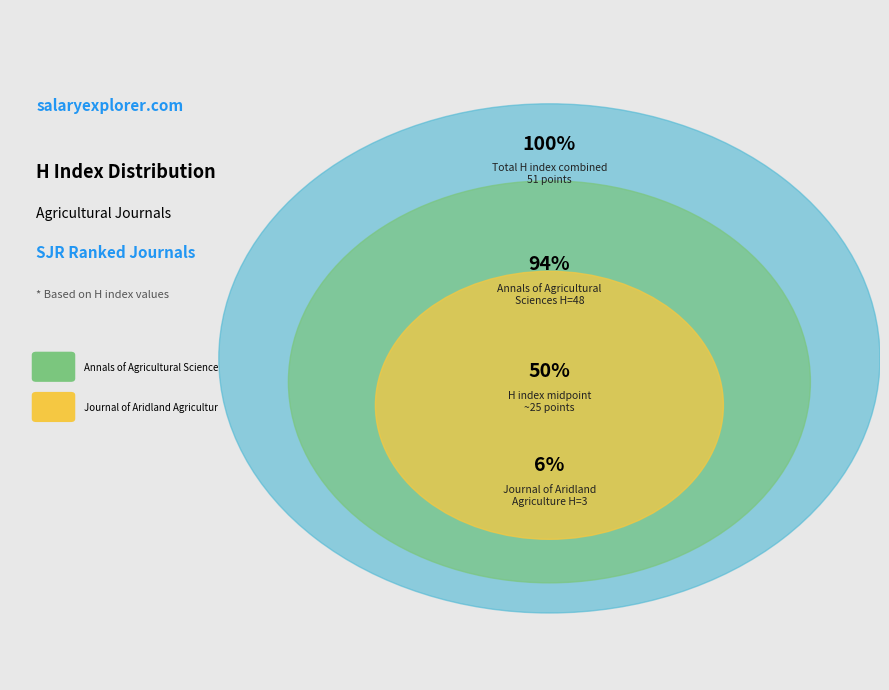

Is it true that Annals of Agricultural Sciences is 94% of the pie?

True